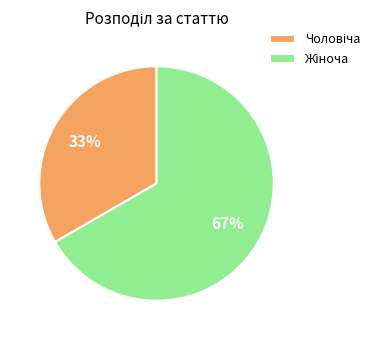

To the nearest percent, what is the average slice percentage?

50%